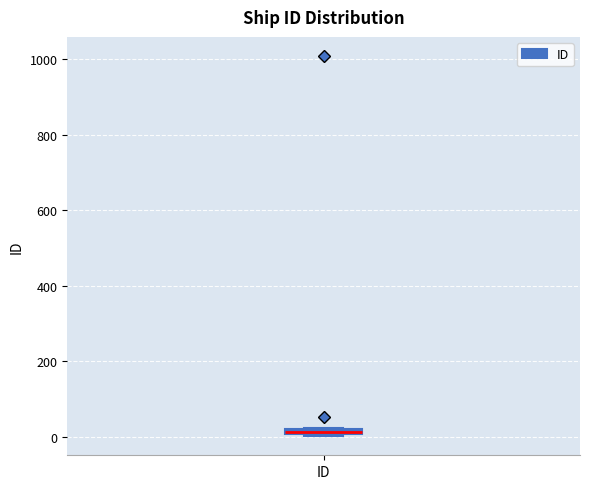

Where is the upper edge of the box for ID on the y-axis? The values are not printed on the chart, so give them approximately, as read against the axis.

20